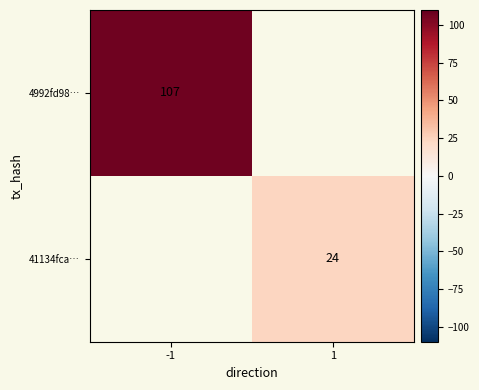

The value of 4992fd98… at -1 is 23. True or false?

False